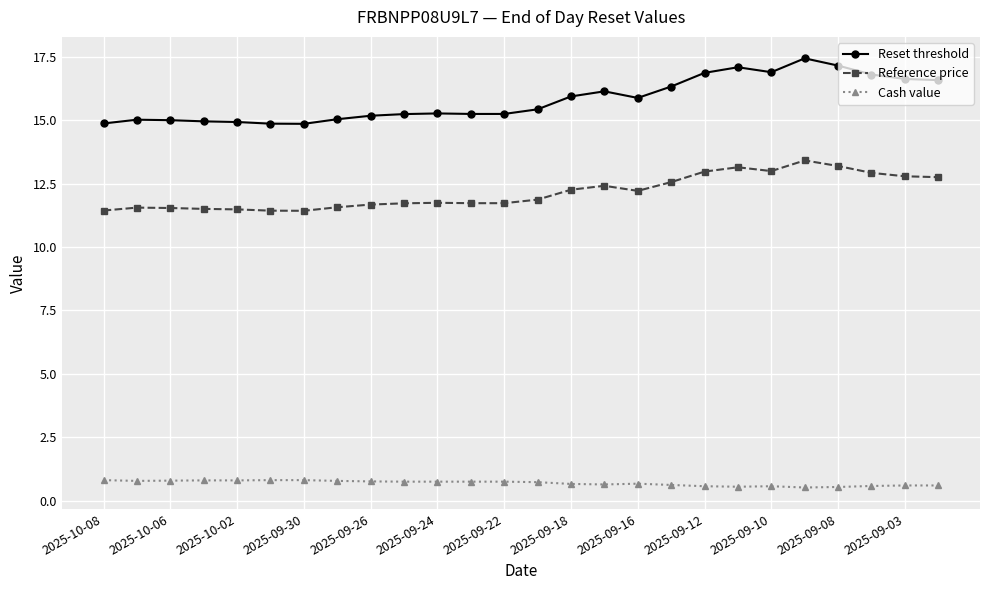

What is the value of the Cash value point at the 4th from the left?

0.8